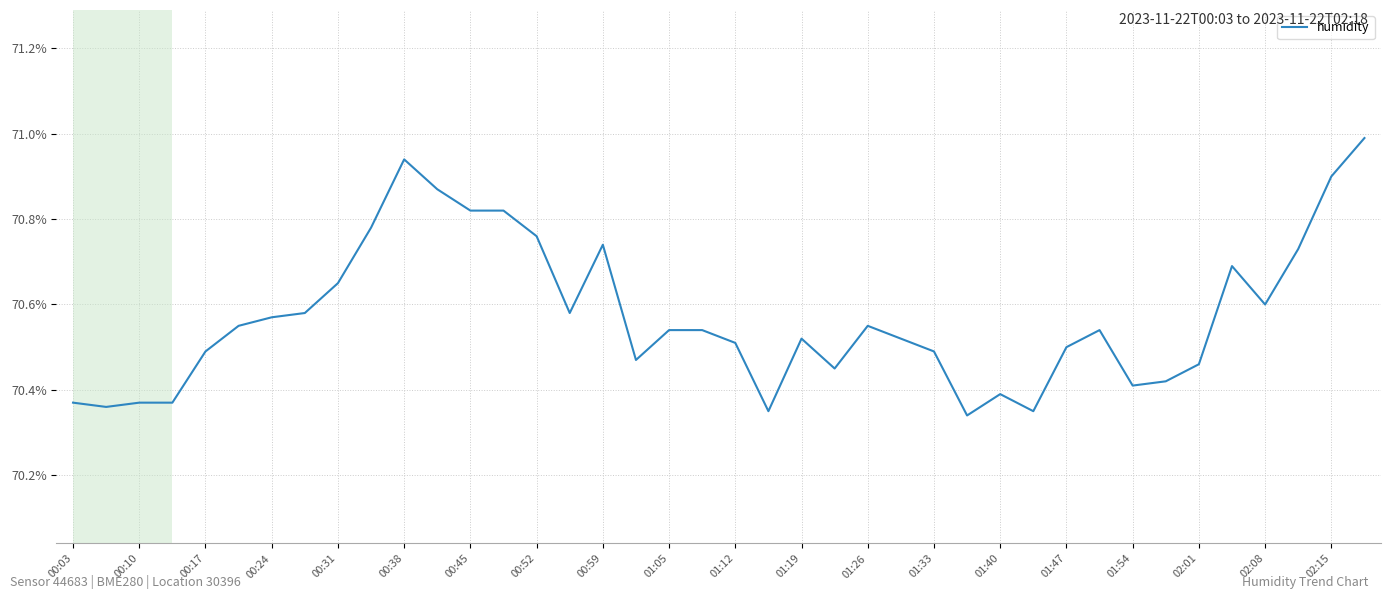

What is the maximum value shown in the chart?

71.0